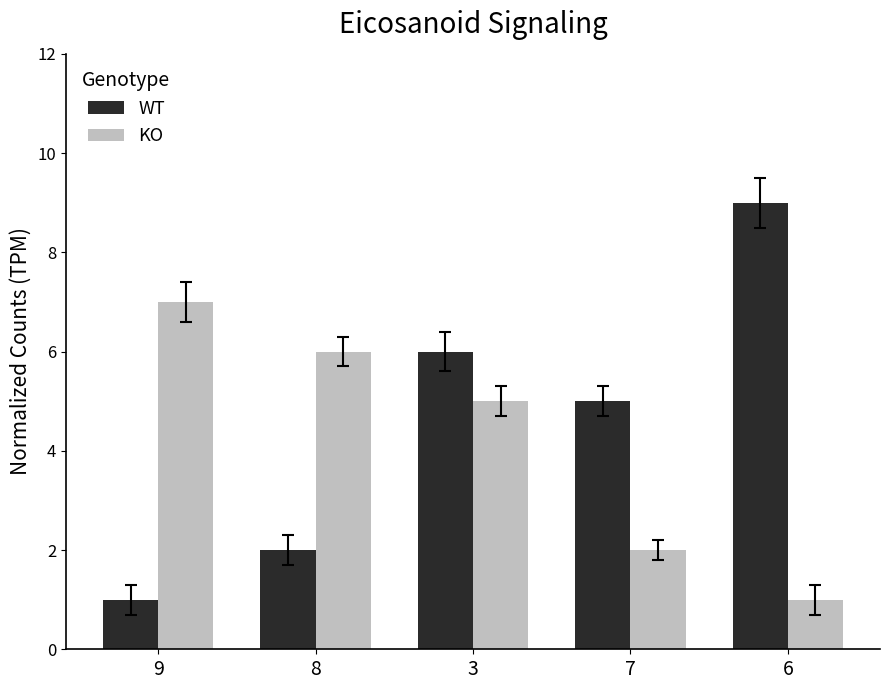

True or false: KO has a value of 5 at 3.

True